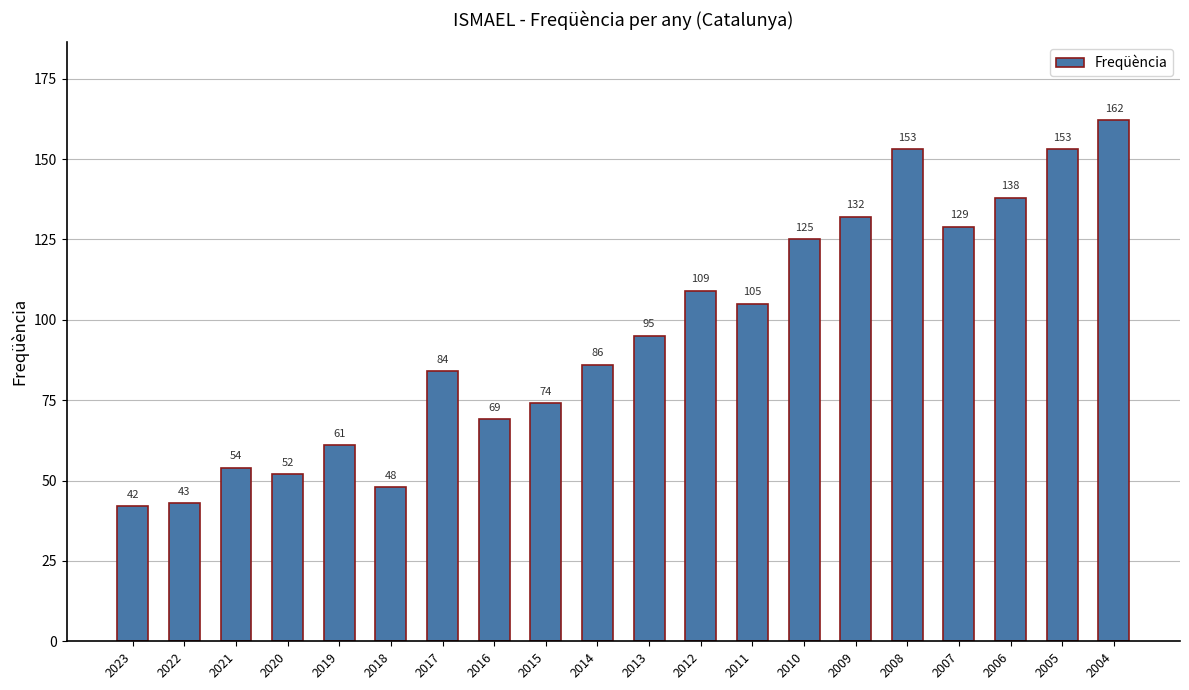

How many data points are less than 95?

10